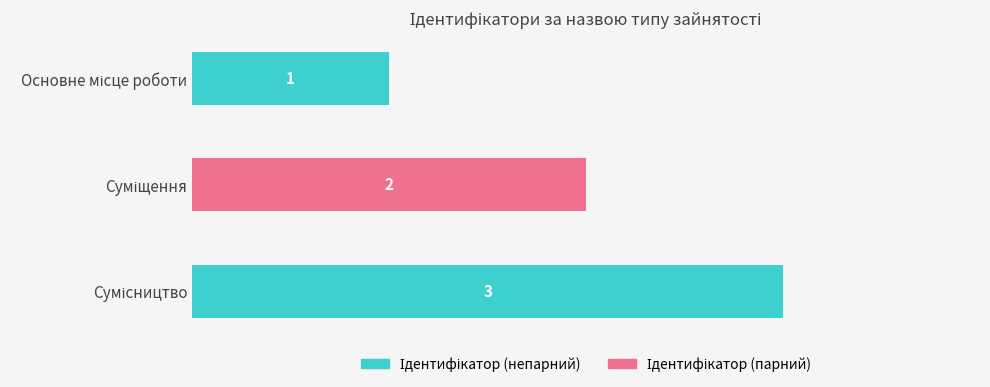

How many values are between 1 and 3?

3